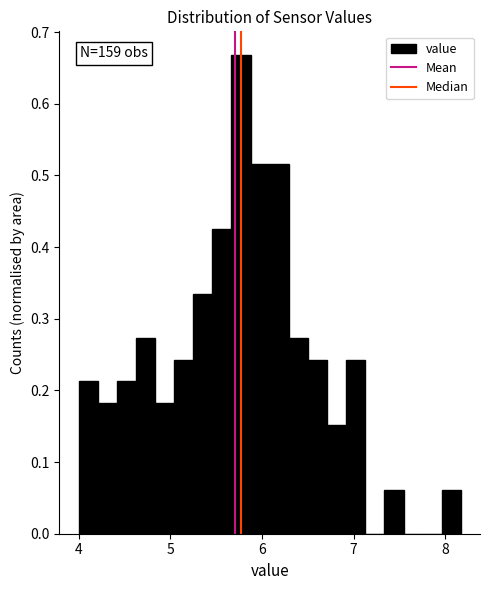

Read against the x-axis, roughly where is the centre of the tallest bar?

5.8